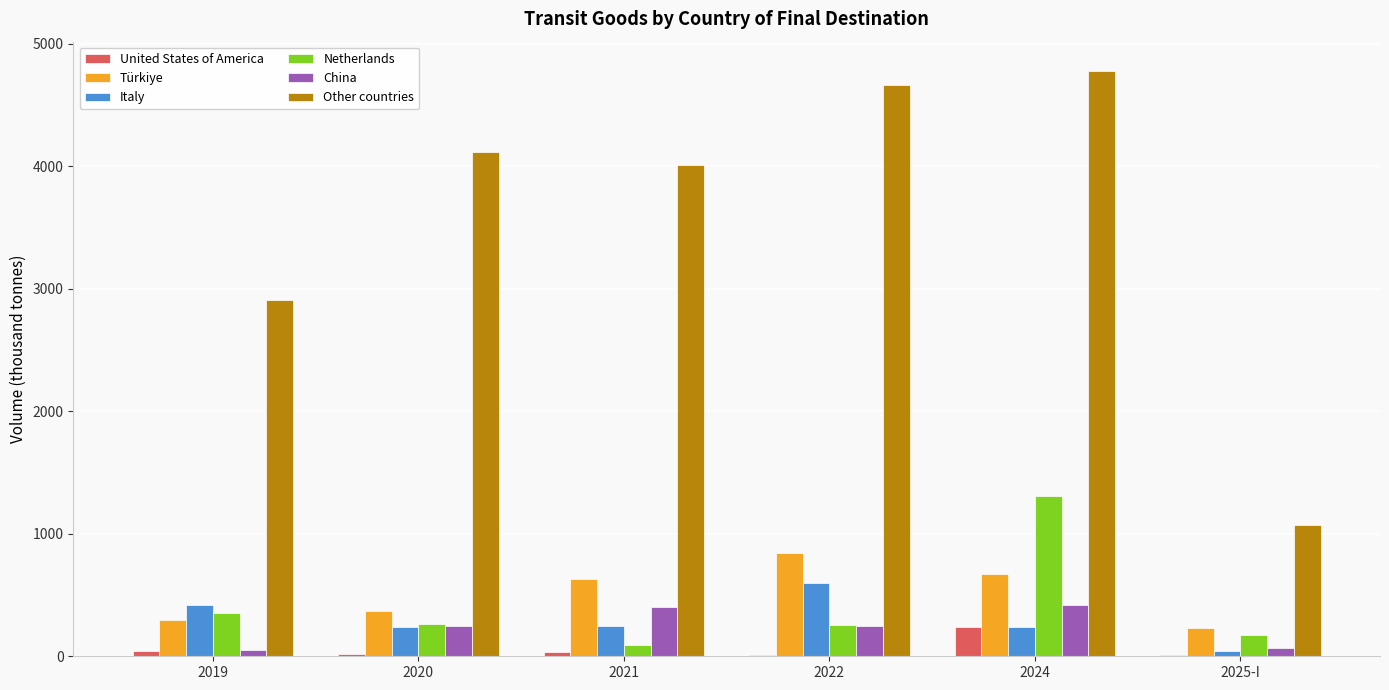

Where does the Türkiye series first go above 632?

2021